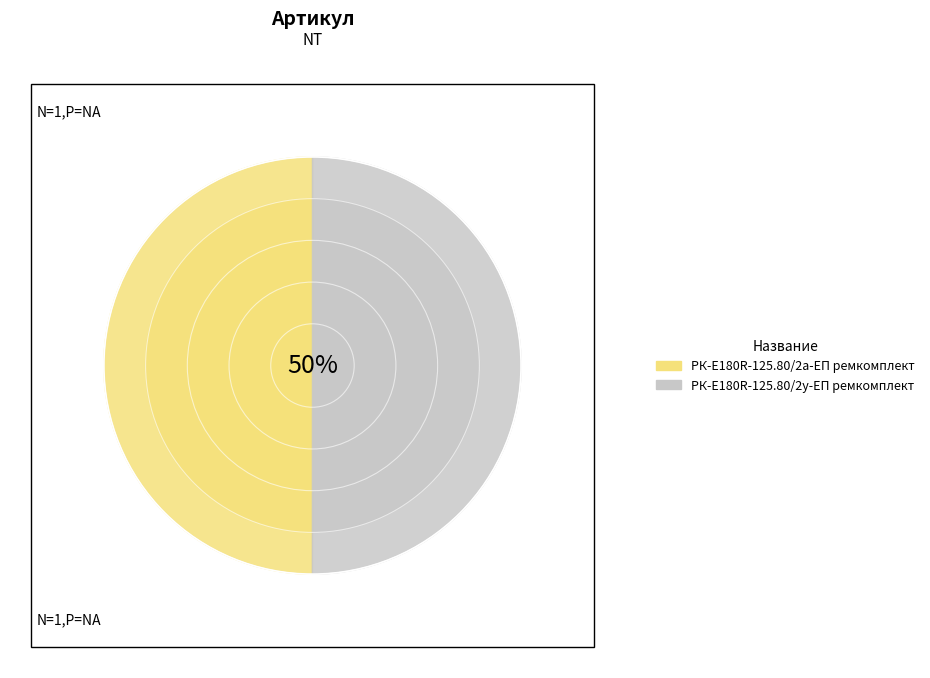

Is there any slice that represents more than half of the pie?

Yes